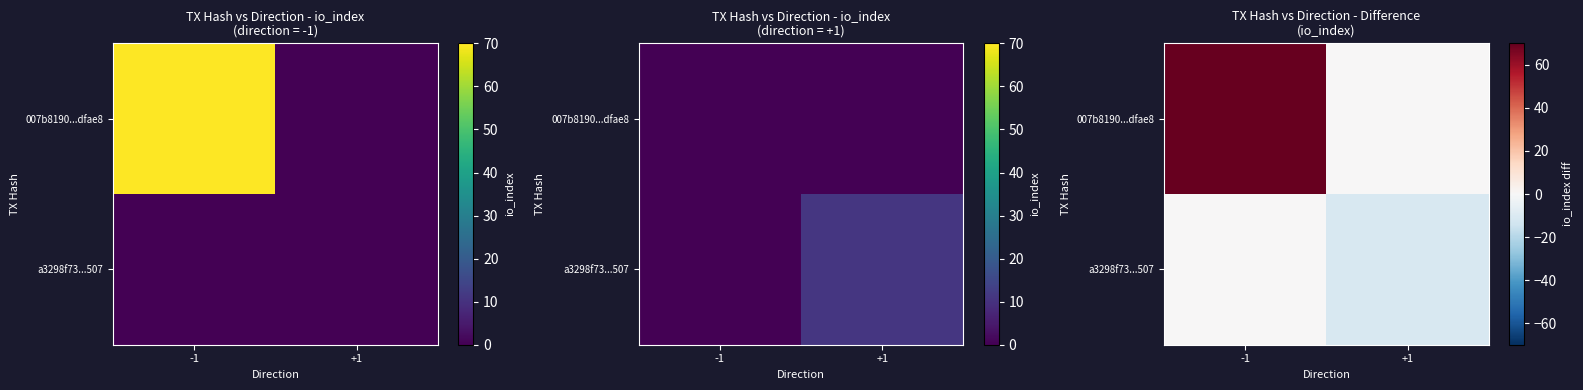

How many values in a3298f73...507 are below zero?

1